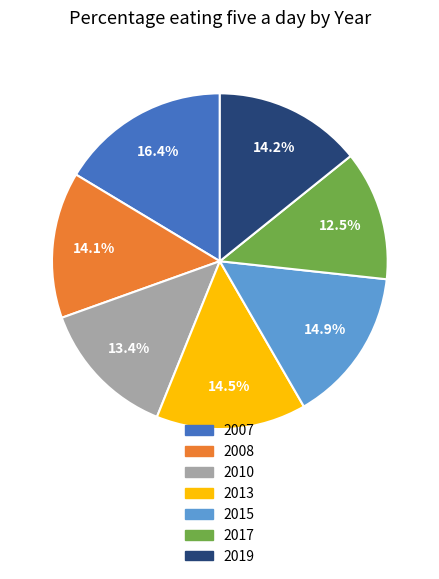

To the nearest percent, what portion does 2015 represent?

15%